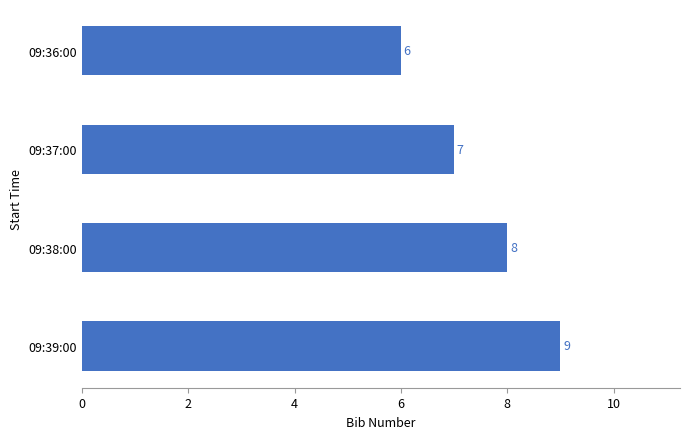

What is the change in value from 09:37:00 to 09:39:00?

+2